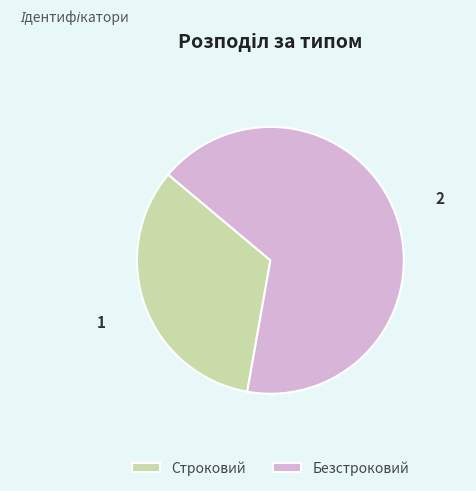

The Строковий slice represents 33% of the pie. True or false?

True